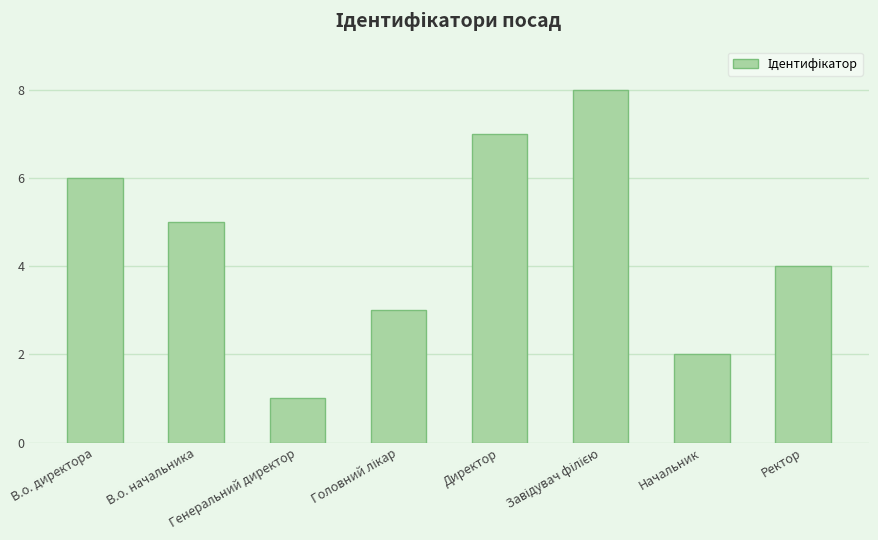

What is the sum of all values?

36